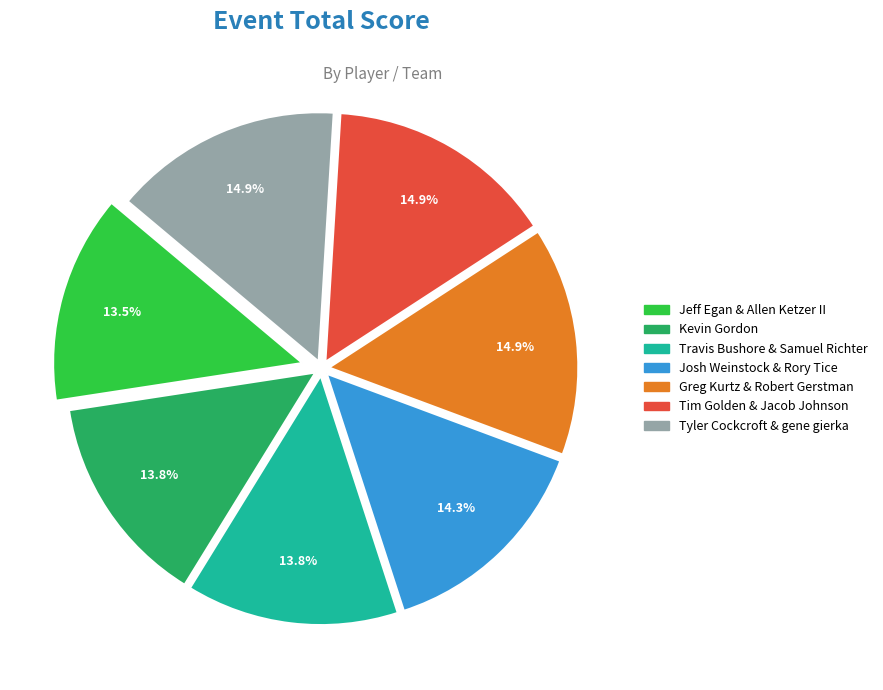

What portion of the pie excludes Greg Kurtz & Robert Gerstman?

85.1%